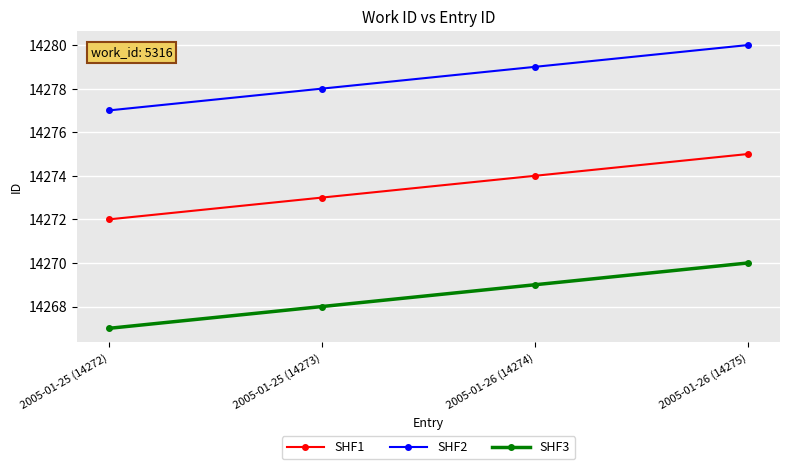

Is this an area chart (filled region under the line)?

No